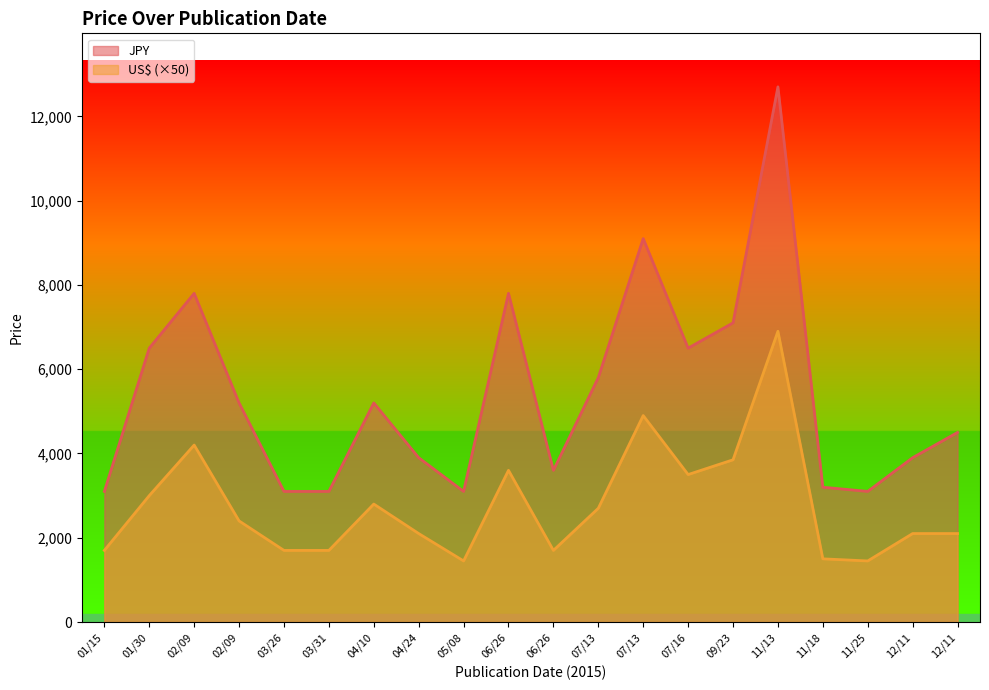

Which has a higher value, 11/13 or 04/10?

11/13